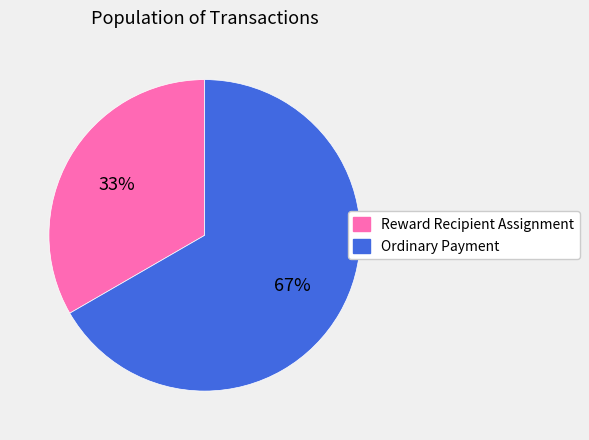

Rank the categories by value from highest to lowest.

Ordinary Payment, Reward Recipient Assignment